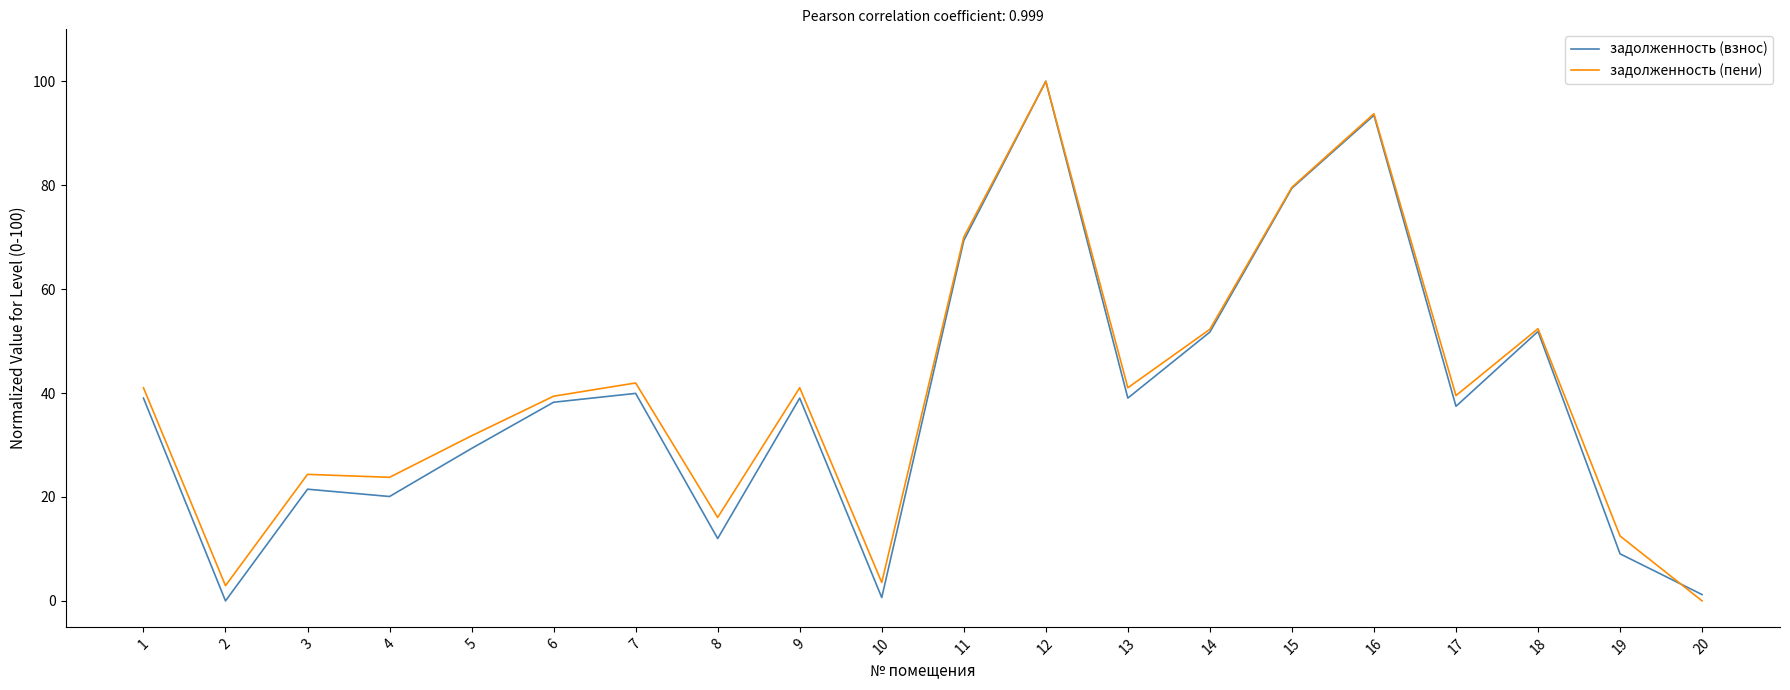

Count the number of data series in this chart.

2